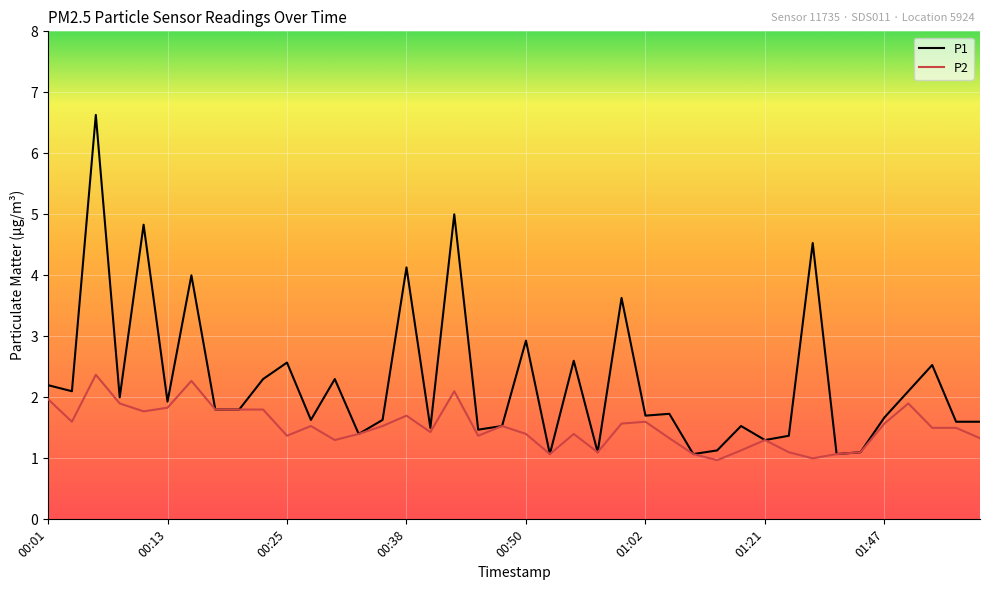

Which series has the widest spread of values?

P1